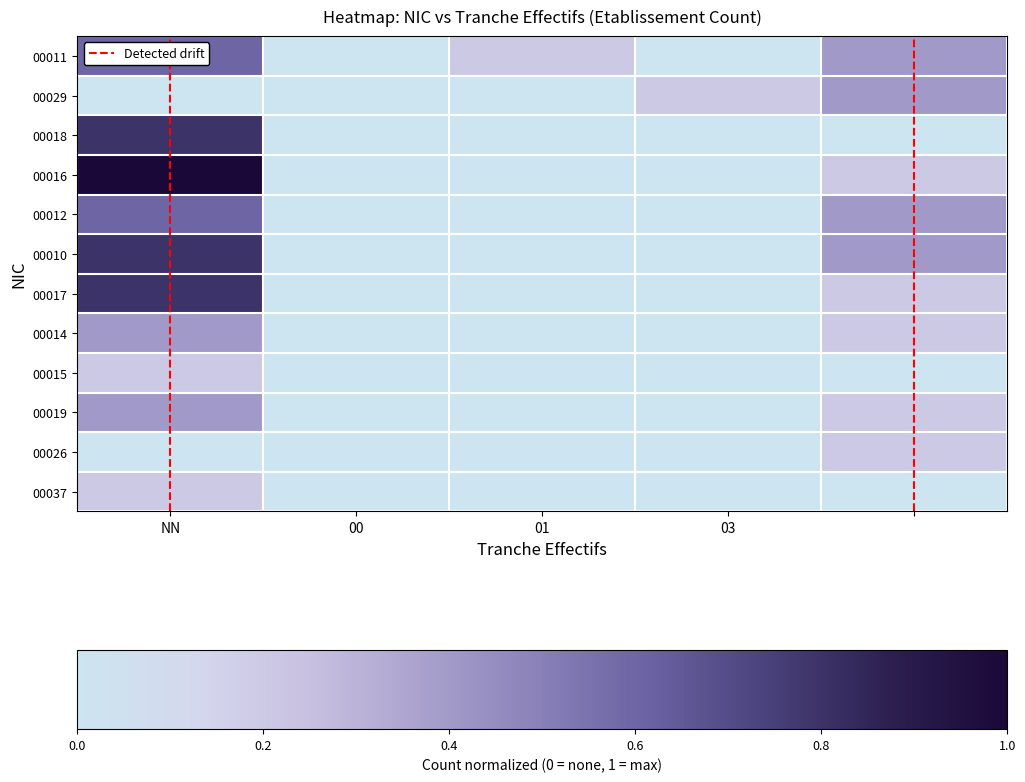

What is the maximum value for 00026?

0.2